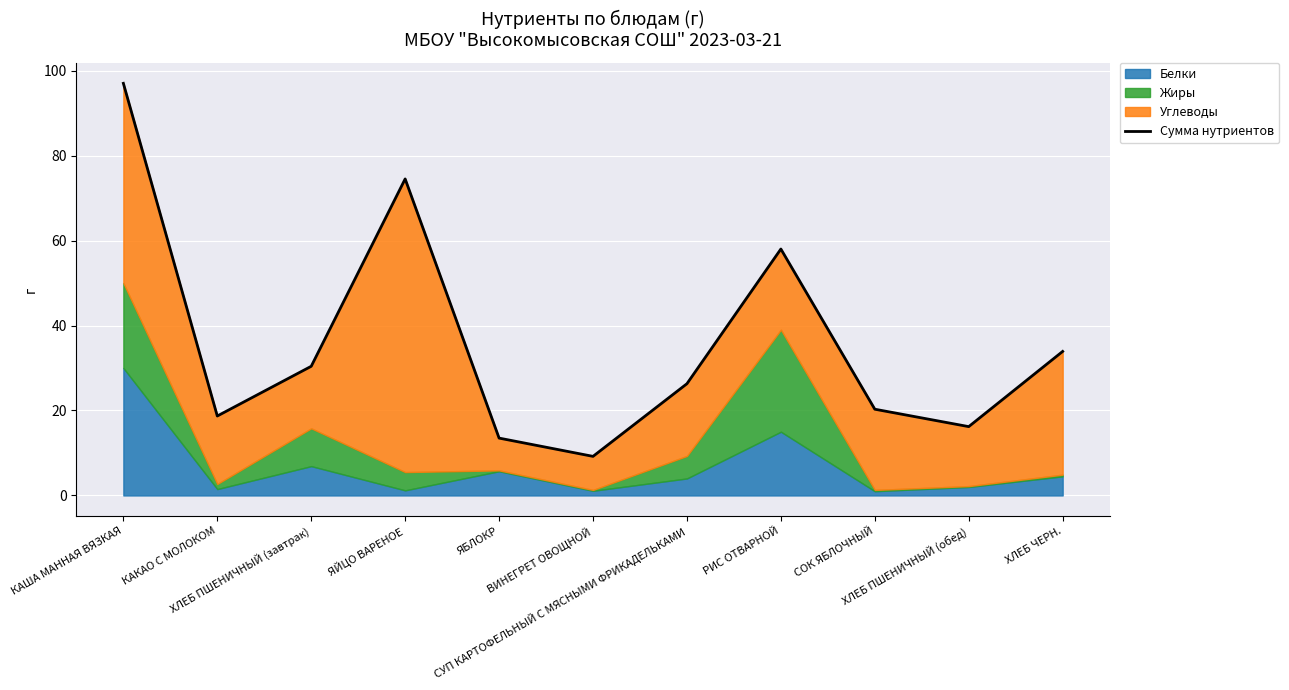

Count the number of categories in the chart.

11